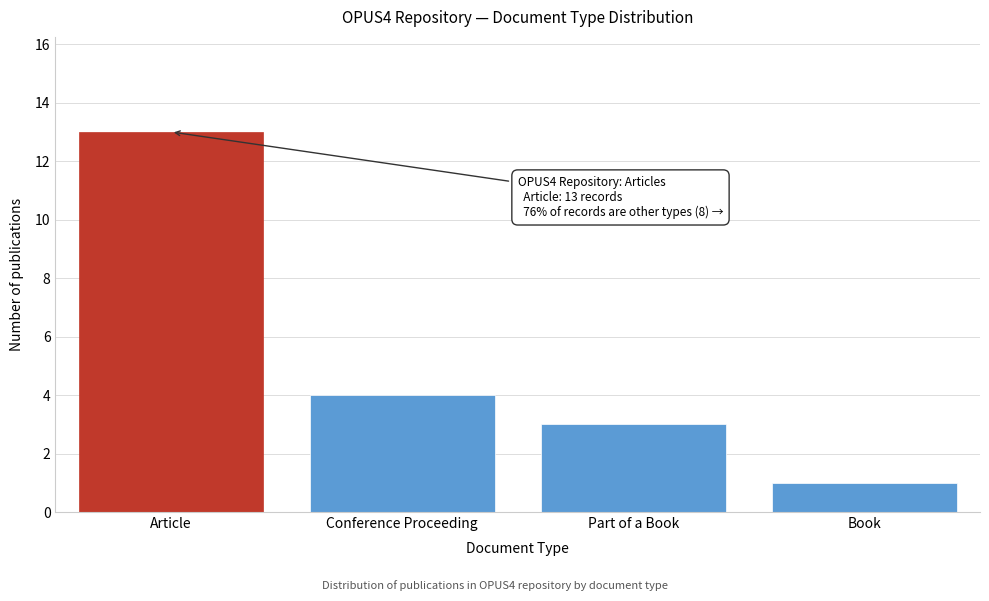

Reading left to right, what are all the values shown in this chart?

Article=13	Conference Proceeding=4	Part of a Book=3	Book=1